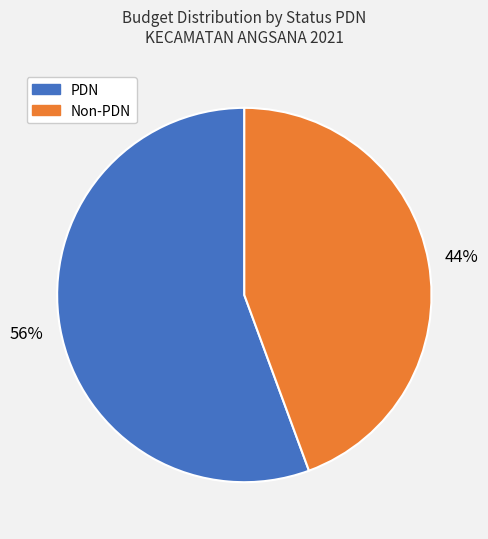

Is there a majority slice in this chart?

Yes